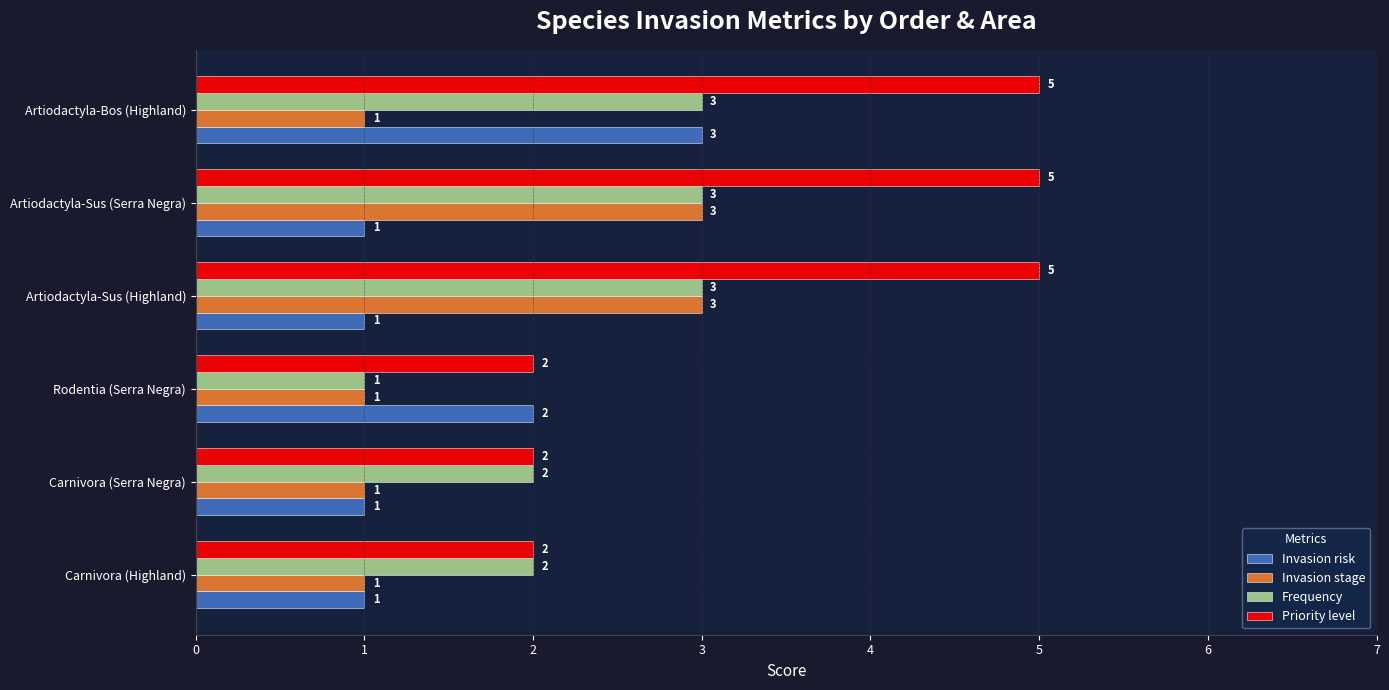

Which series has the widest spread of values?

Priority level